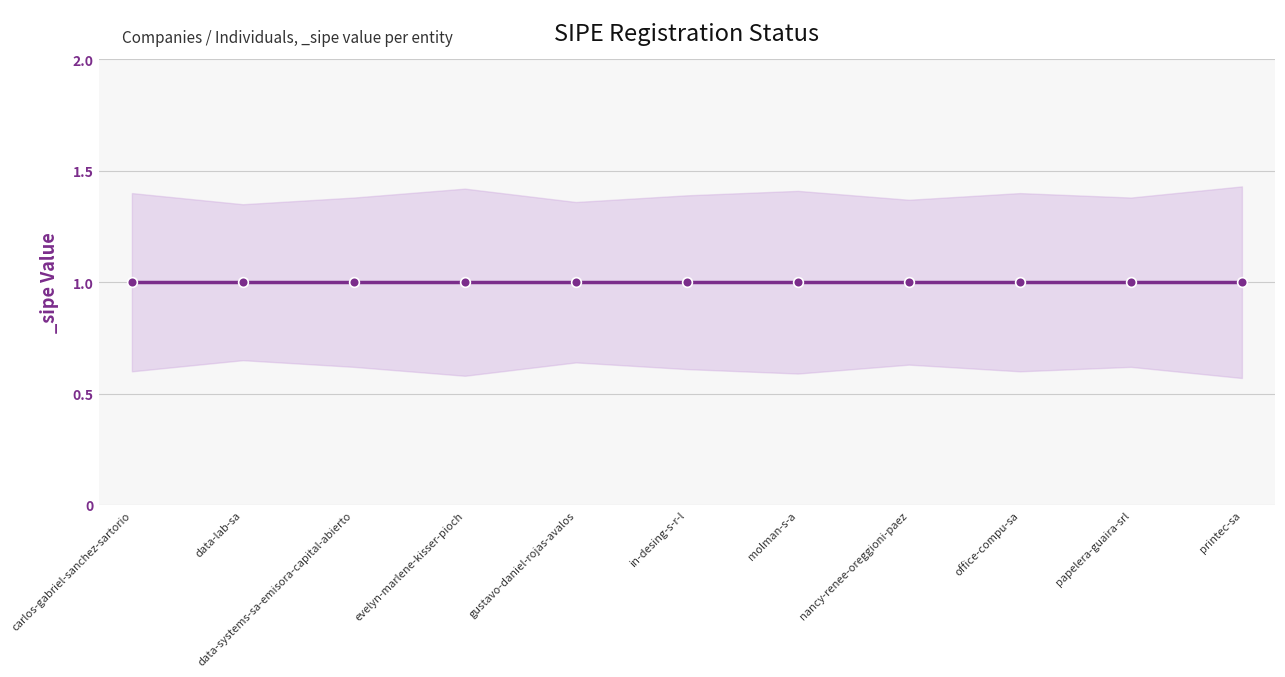

What is the highest value of the _sipe_upper series?

1.4